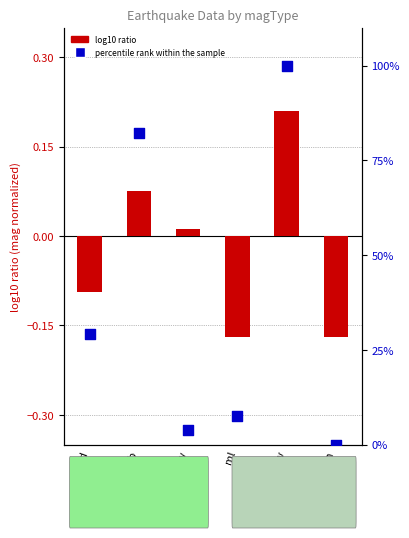

Which series contains the highest Y value?

percentile rank within the sample